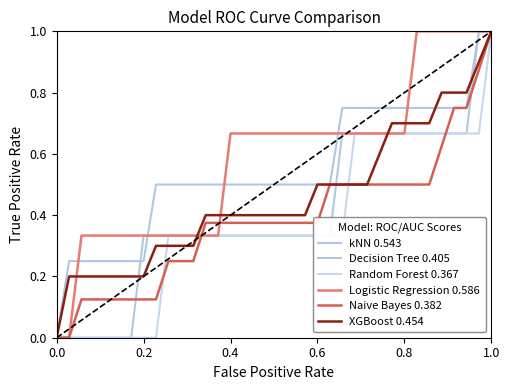

Which series has the largest total across all categories?

Logistic Regression 0.586